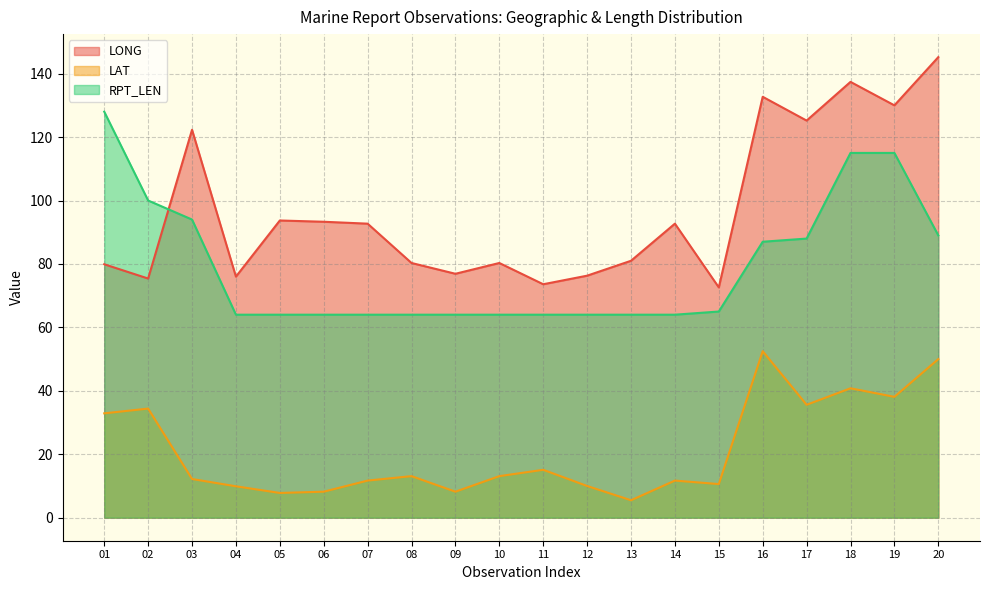

What is the smallest value displayed?

5.5